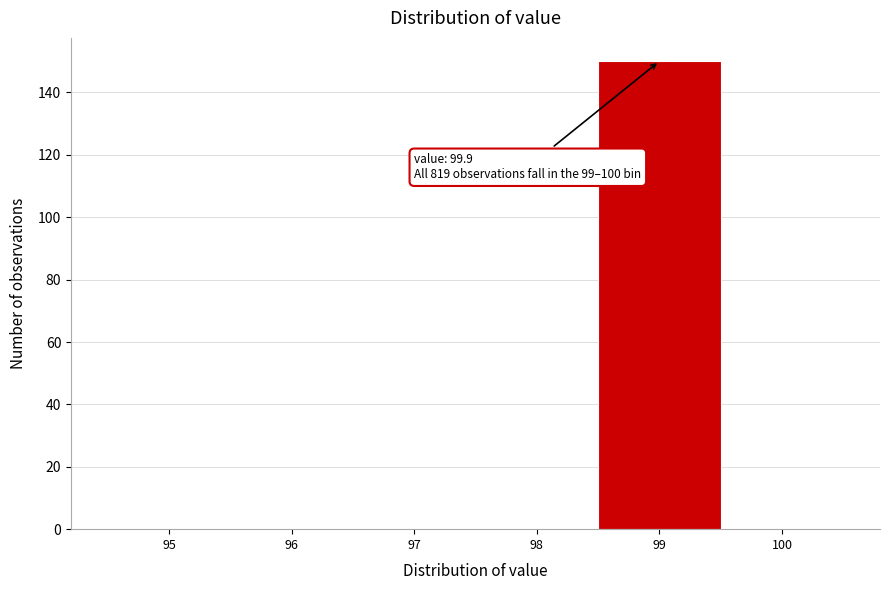

Reading left to right, what are all the values shown in this chart?

95=0	96=0	97=0	98=0	99=150	100=0